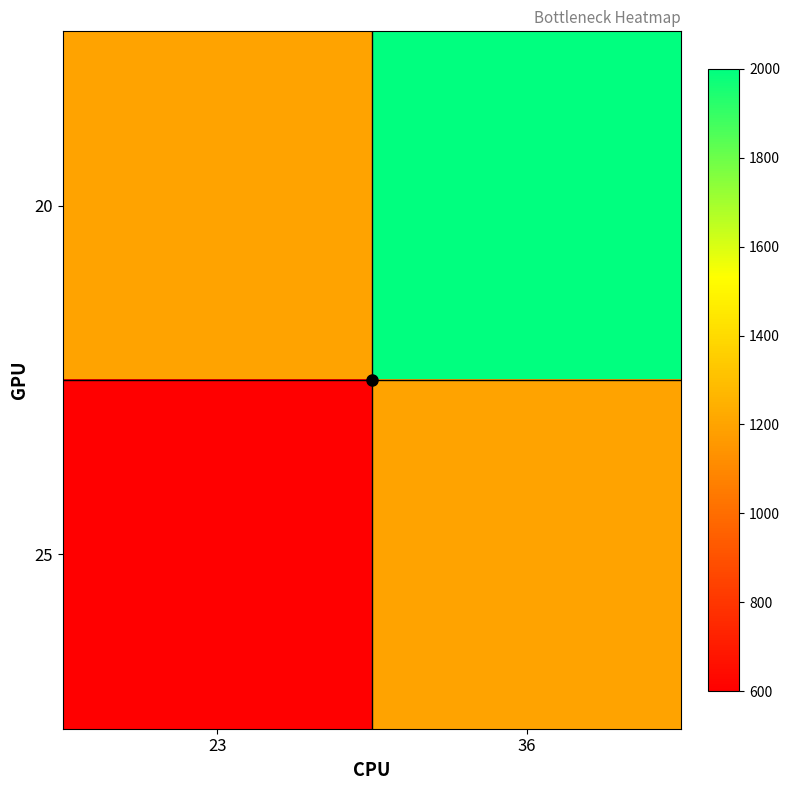

At which category does the chart reach its minimum across all series?

23